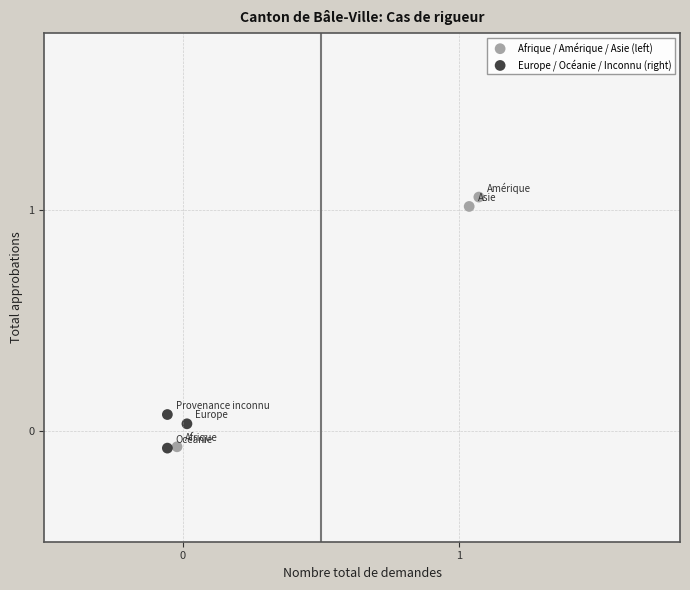

Which series has the largest Y range (max minus min)?

Afrique / Amérique / Asie (left)